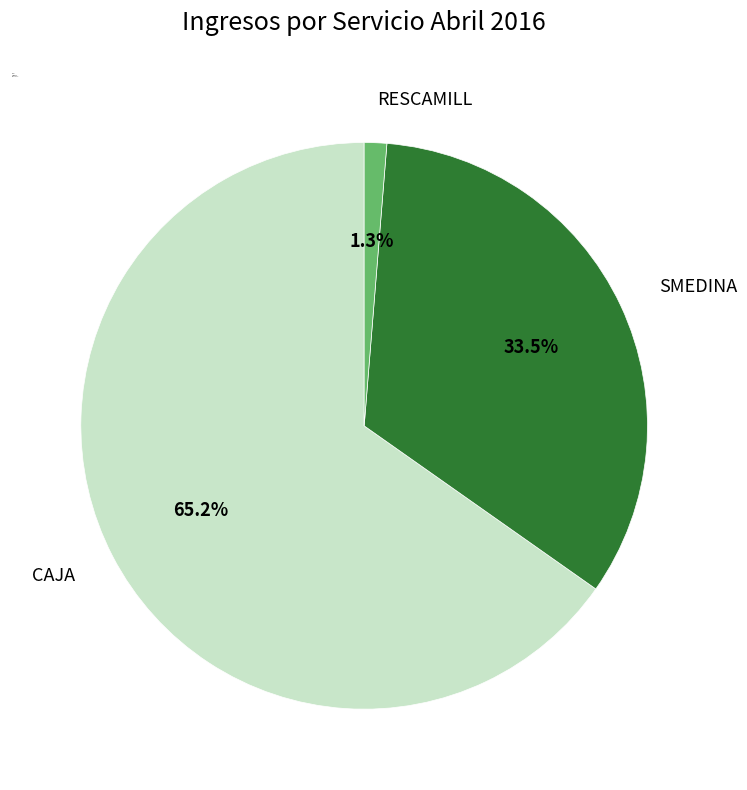

Which category has the biggest portion of the pie?

CAJA